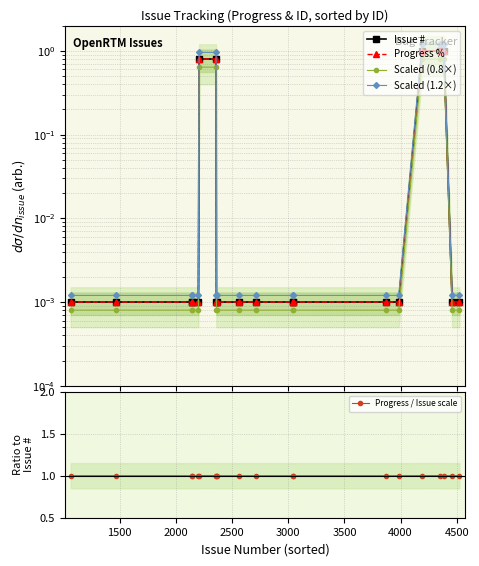

What is the average value of the Progress / Issue scale series?

1.0